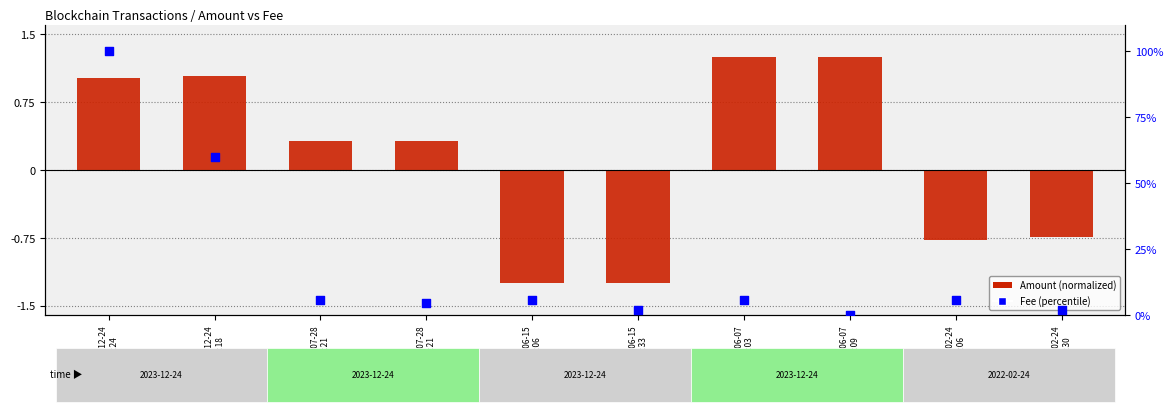

Which series has the largest total across all categories?

percentile rank within the sample